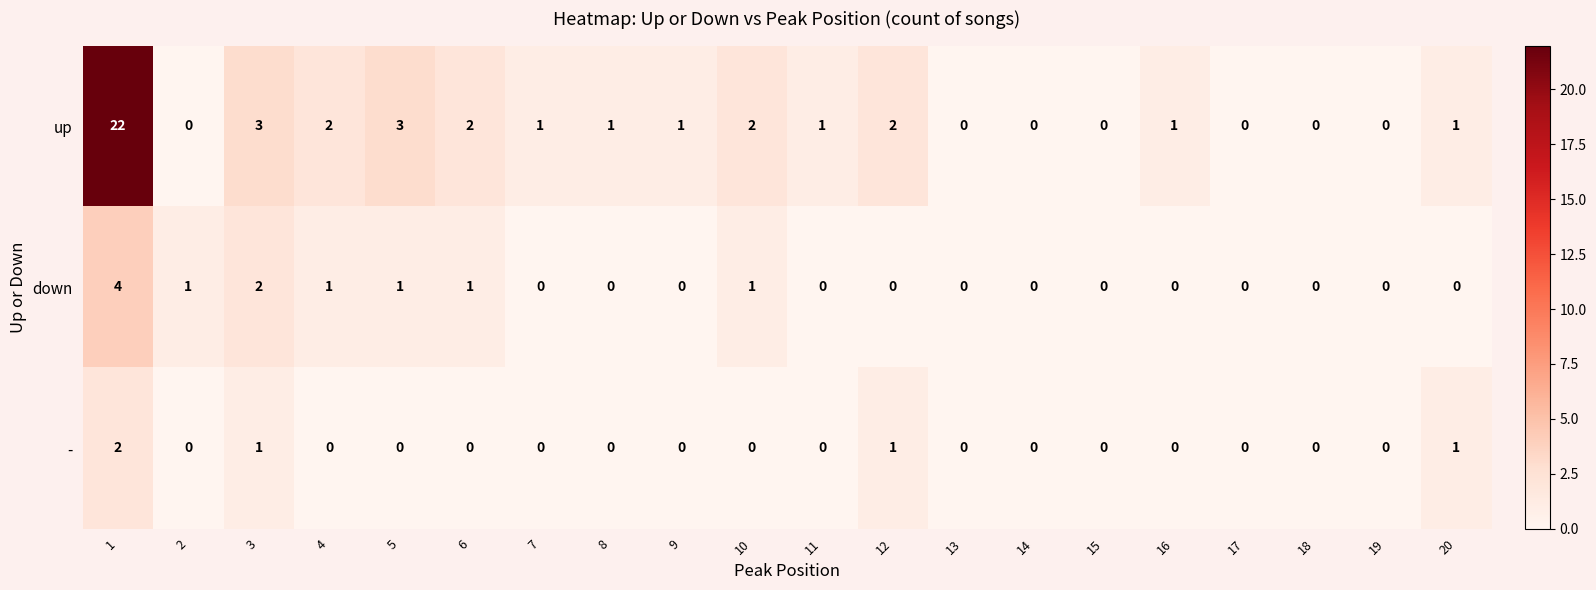

What is the maximum value shown in the chart?

22